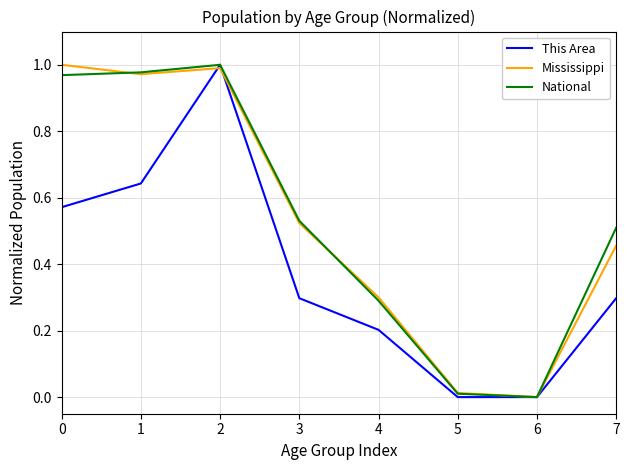

True or false: This Area has a value of -0.4 at 5.

False